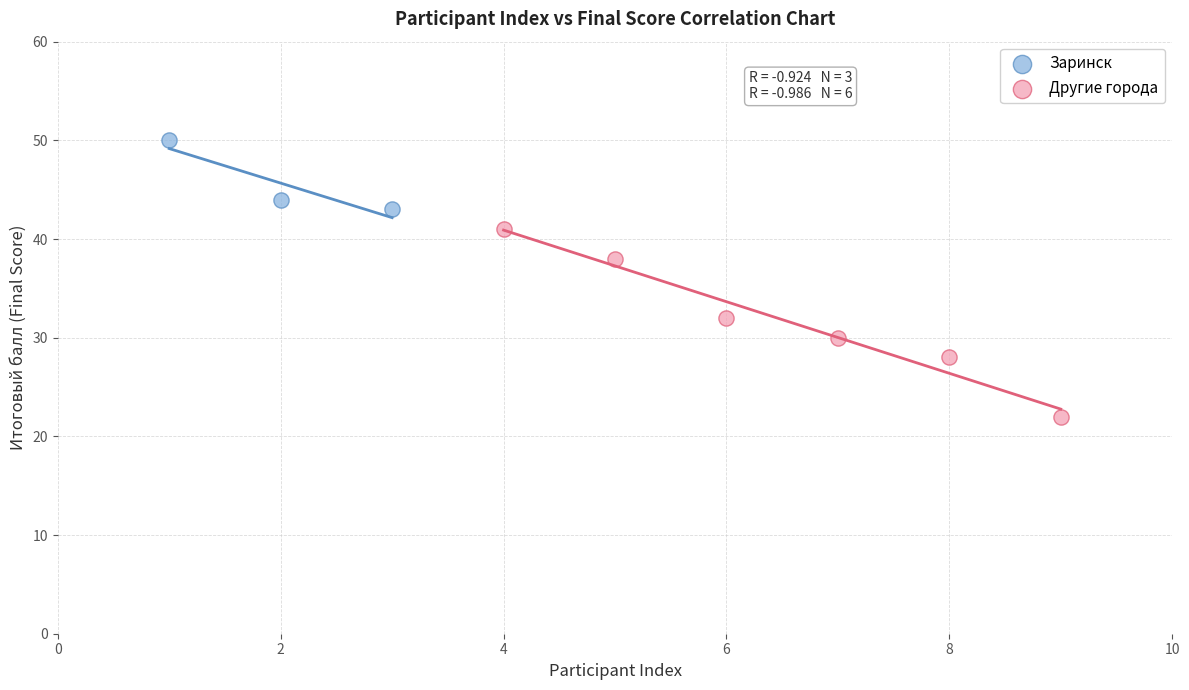

Which series contains the lowest Y value?

Другие города